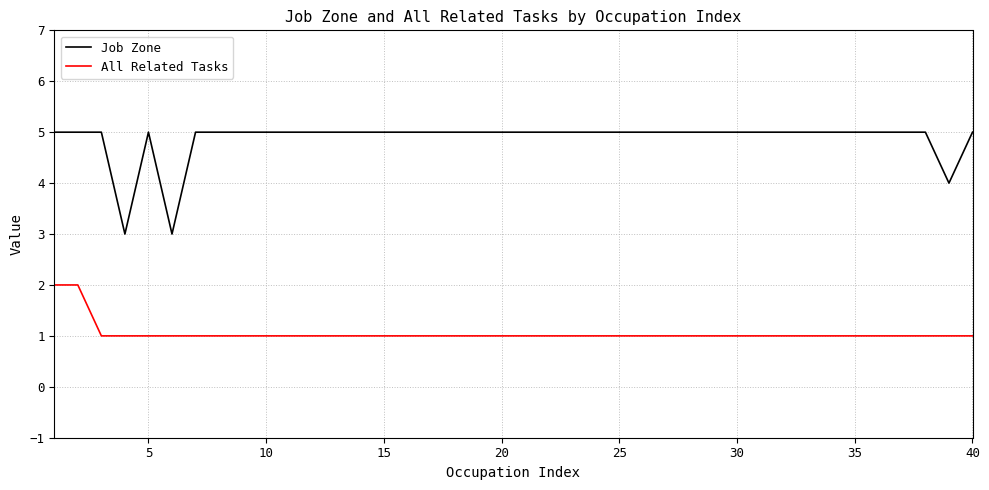

Which series has the largest total across all categories?

Job Zone